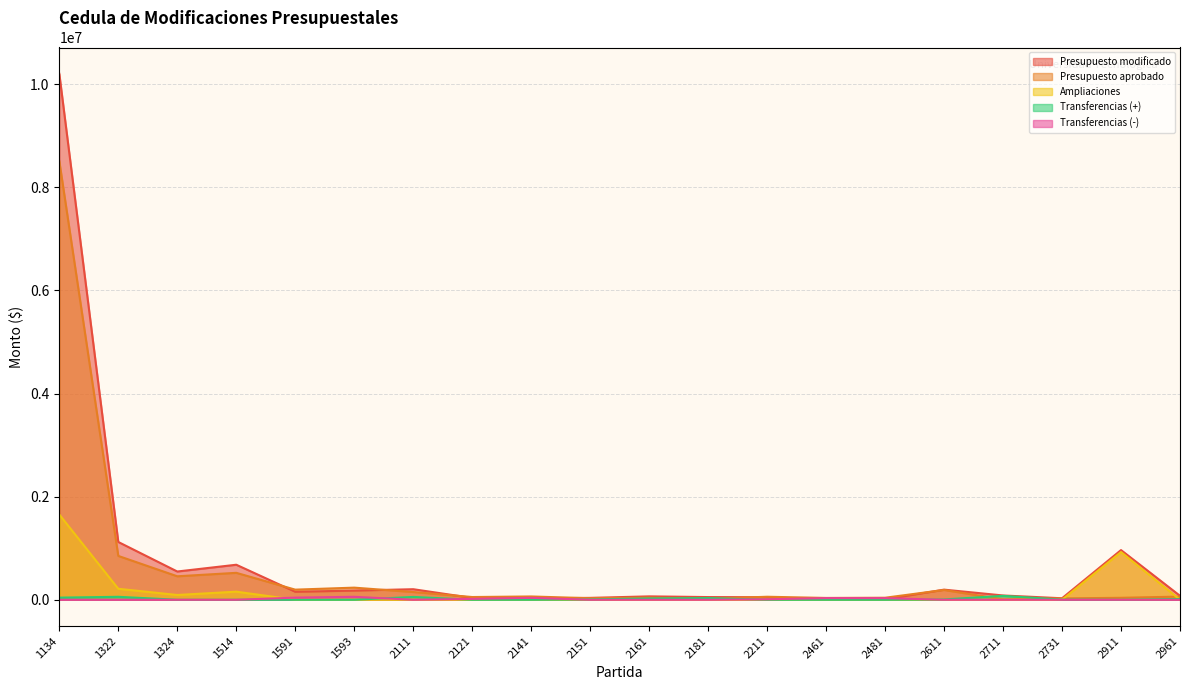

Does the chart have visible grid lines?

Yes